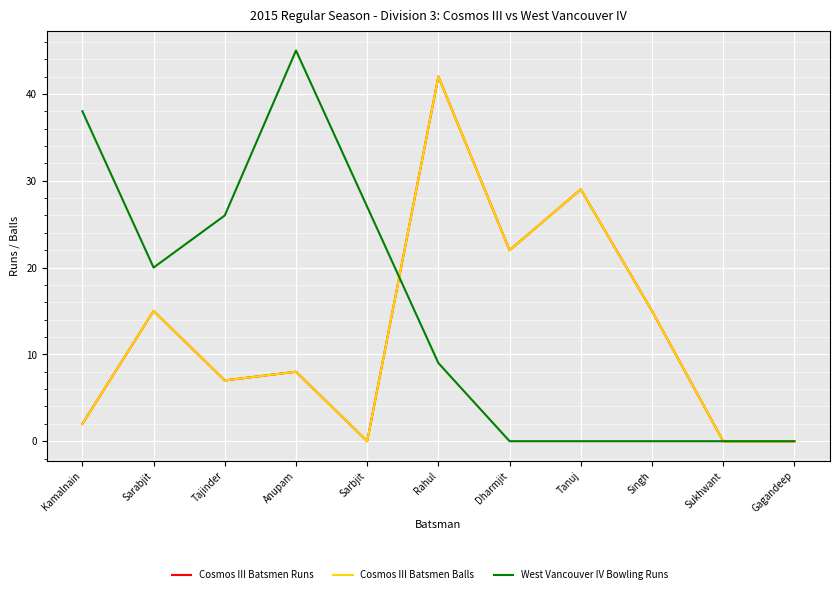

What is the total value across all series at Dharmjit?

44